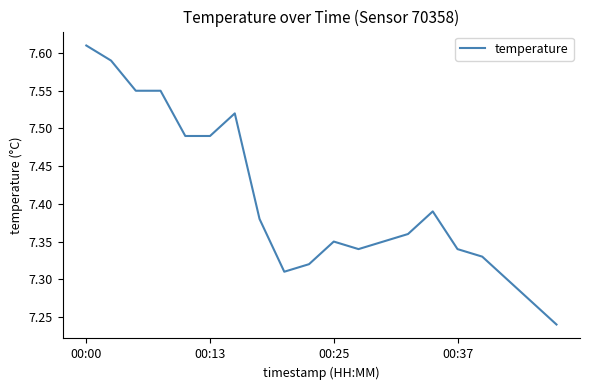

What is the difference between the maximum and minimum values?

0.4